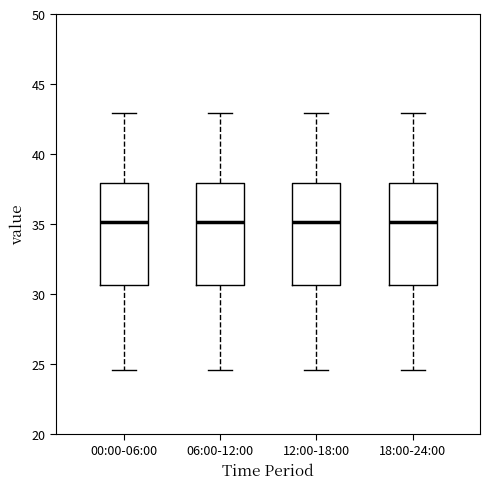

Reading left to right, read every box against the y-axis: the position of its median line, the range the box covers, and the ends of its whiskers. The values are not printed on the chart, so give them approximately, as read against the axis.

00:00-06:00: median 35.0, box 30.5 to 38.0, whiskers 24.5 to 43.0
06:00-12:00: median 35.0, box 30.5 to 38.0, whiskers 24.5 to 43.0
12:00-18:00: median 35.0, box 30.5 to 38.0, whiskers 24.5 to 43.0
18:00-24:00: median 35.0, box 30.5 to 38.0, whiskers 24.5 to 43.0